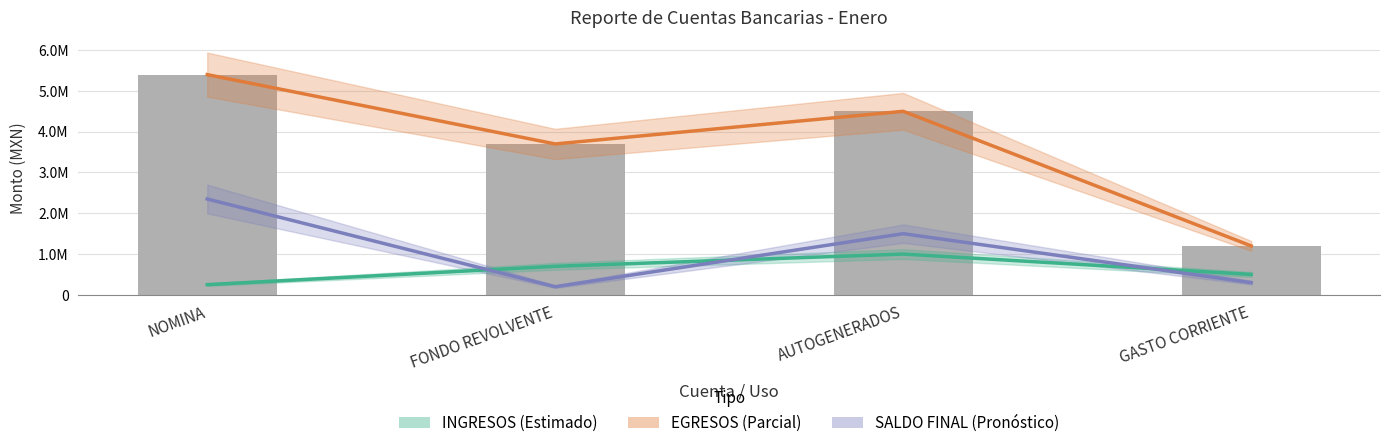

Count the INGRESOS values in the range 500000 to 1000000.

3